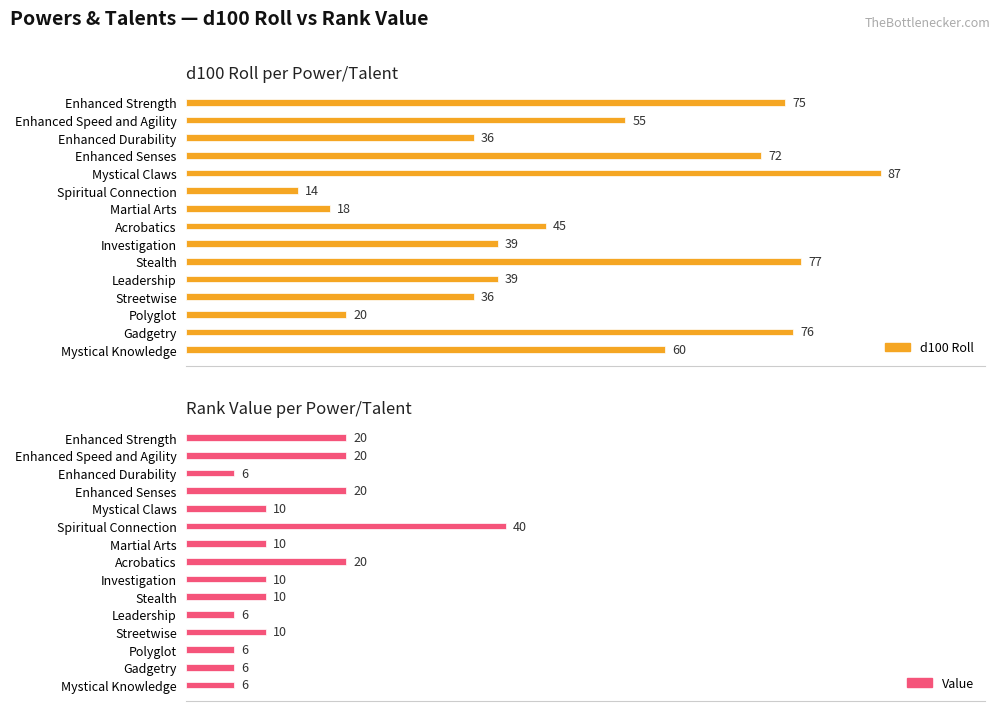

What is the highest value of the d100 Roll series?

87